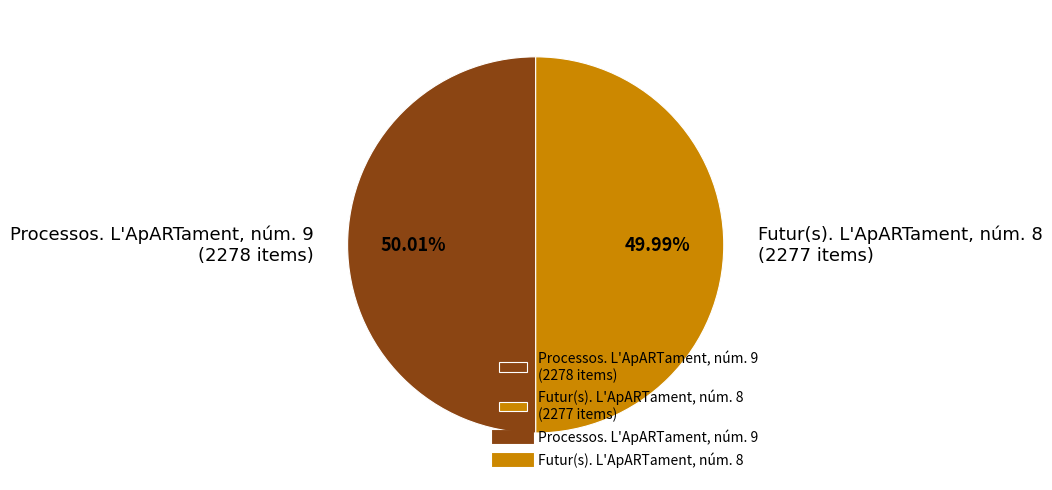

How many segments does this pie chart have?

2